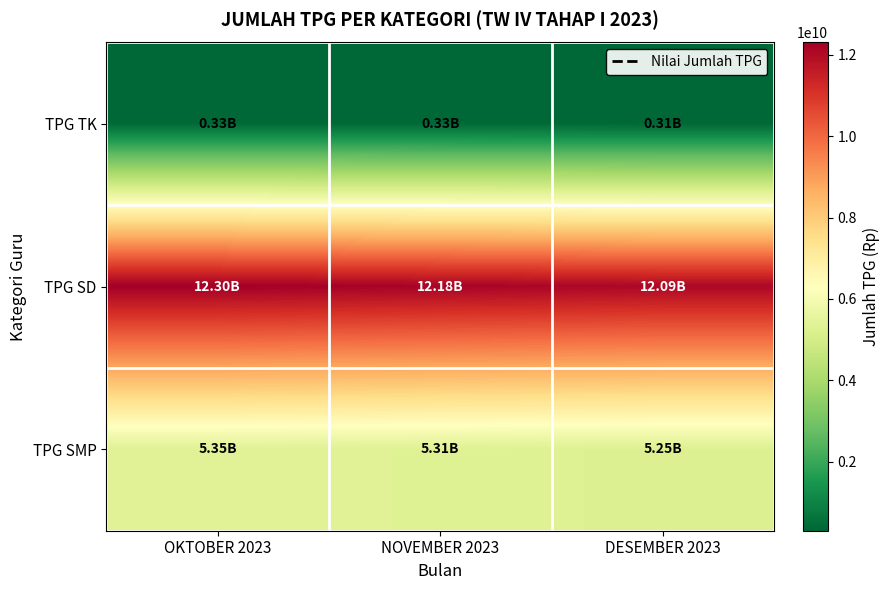

Which series has the largest total across all categories?

TPG SD